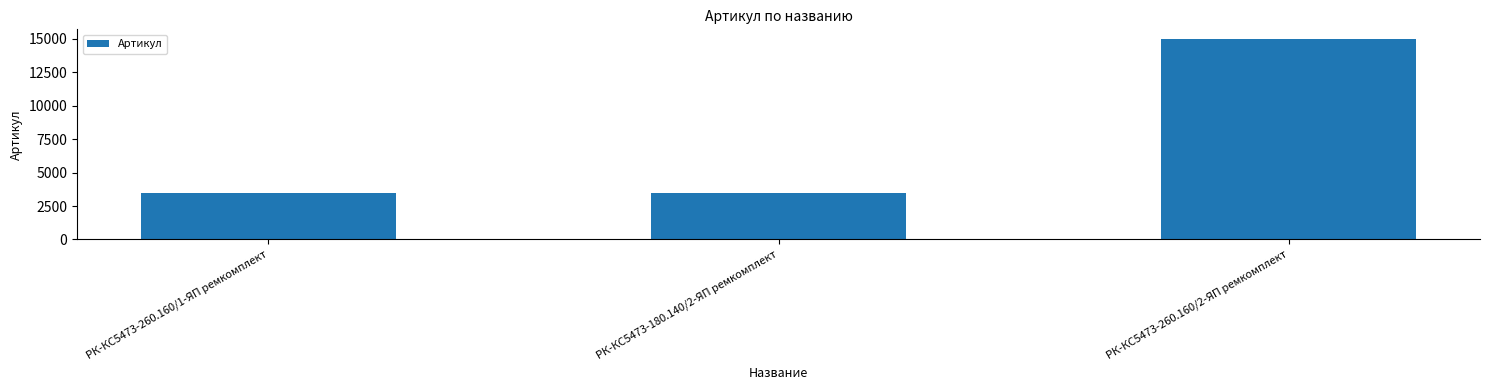

Is it true that the value at РК-КС5473-260.160/1-ЯП ремкомплект is 3492?

True